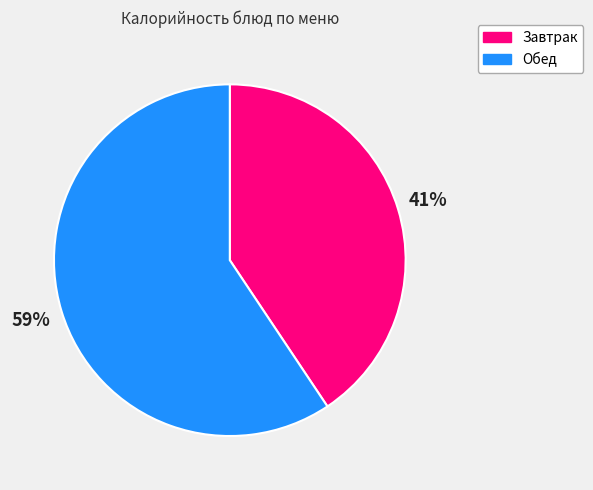

Count the number of slices in the pie.

2